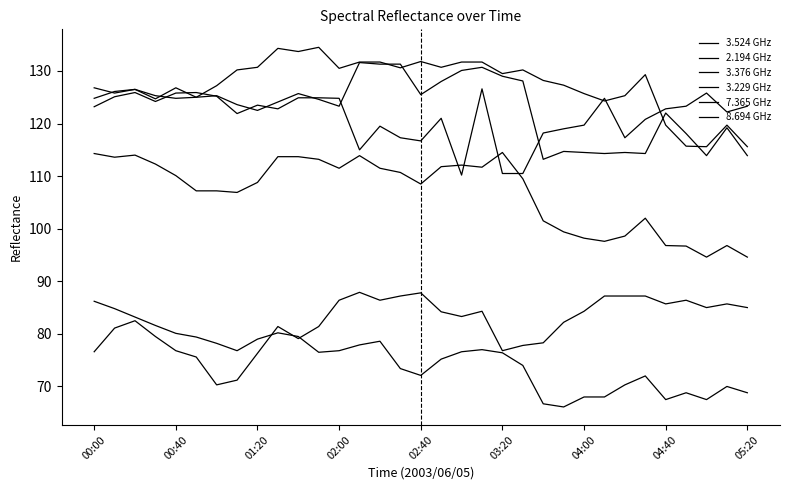

Reading right to left, transcribe all the data shown in this chart.

3.524 GHz: 68.8	70.0	67.5	68.8	67.5	72.0	70.3	68.0	68.0	66.1	66.7	74.0	76.4	77.0	76.6	75.2	72.1	73.4	78.6	77.9	76.8	76.5	79.5	80.2	79.0	76.8	78.2	79.4	80.1	81.6	83.2	84.8	86.2
2.194 GHz: 85.0	85.7	85.0	86.4	85.7	87.2	87.2	87.2	84.3	82.2	78.3	77.8	76.8	84.3	83.3	84.2	87.8	87.2	86.4	87.9	86.4	81.4	79.1	81.4	76.3	71.2	70.3	75.6	76.8	79.5	82.5	81.1	76.6
3.376 GHz: 94.6	96.8	94.6	96.7	96.8	102.0	98.6	97.6	98.2	99.4	101.5	109.5	114.5	111.7	112.1	111.8	108.5	110.7	111.5	113.9	111.5	113.2	113.7	113.7	108.8	106.9	107.2	107.2	110.1	112.3	114.0	113.6	114.3
3.229 GHz: 115.6	119.7	115.6	115.7	119.7	129.3	125.3	124.3	125.7	127.3	128.2	130.2	129.5	131.7	131.7	130.7	131.8	130.6	131.7	131.7	130.5	134.5	133.7	134.3	130.7	130.2	127.2	125.0	124.8	125.3	126.5	126.1	124.8
7.365 GHz: 123.3	122.2	125.8	123.3	122.8	120.8	117.3	124.8	119.7	119.0	118.2	110.5	110.5	126.6	110.2	121.0	116.7	117.3	119.5	115.0	124.8	124.9	124.9	122.8	123.5	121.9	125.2	125.9	125.8	124.2	125.9	125.1	123.2
8.694 GHz: 113.9	119.2	113.9	118.1	122.0	114.3	114.5	114.3	114.5	114.7	113.2	128.1	129.0	130.7	130.1	128.0	125.5	131.3	131.3	131.6	123.3	124.6	125.7	124.1	122.5	123.6	125.3	125.0	126.8	124.7	126.5	125.8	126.8